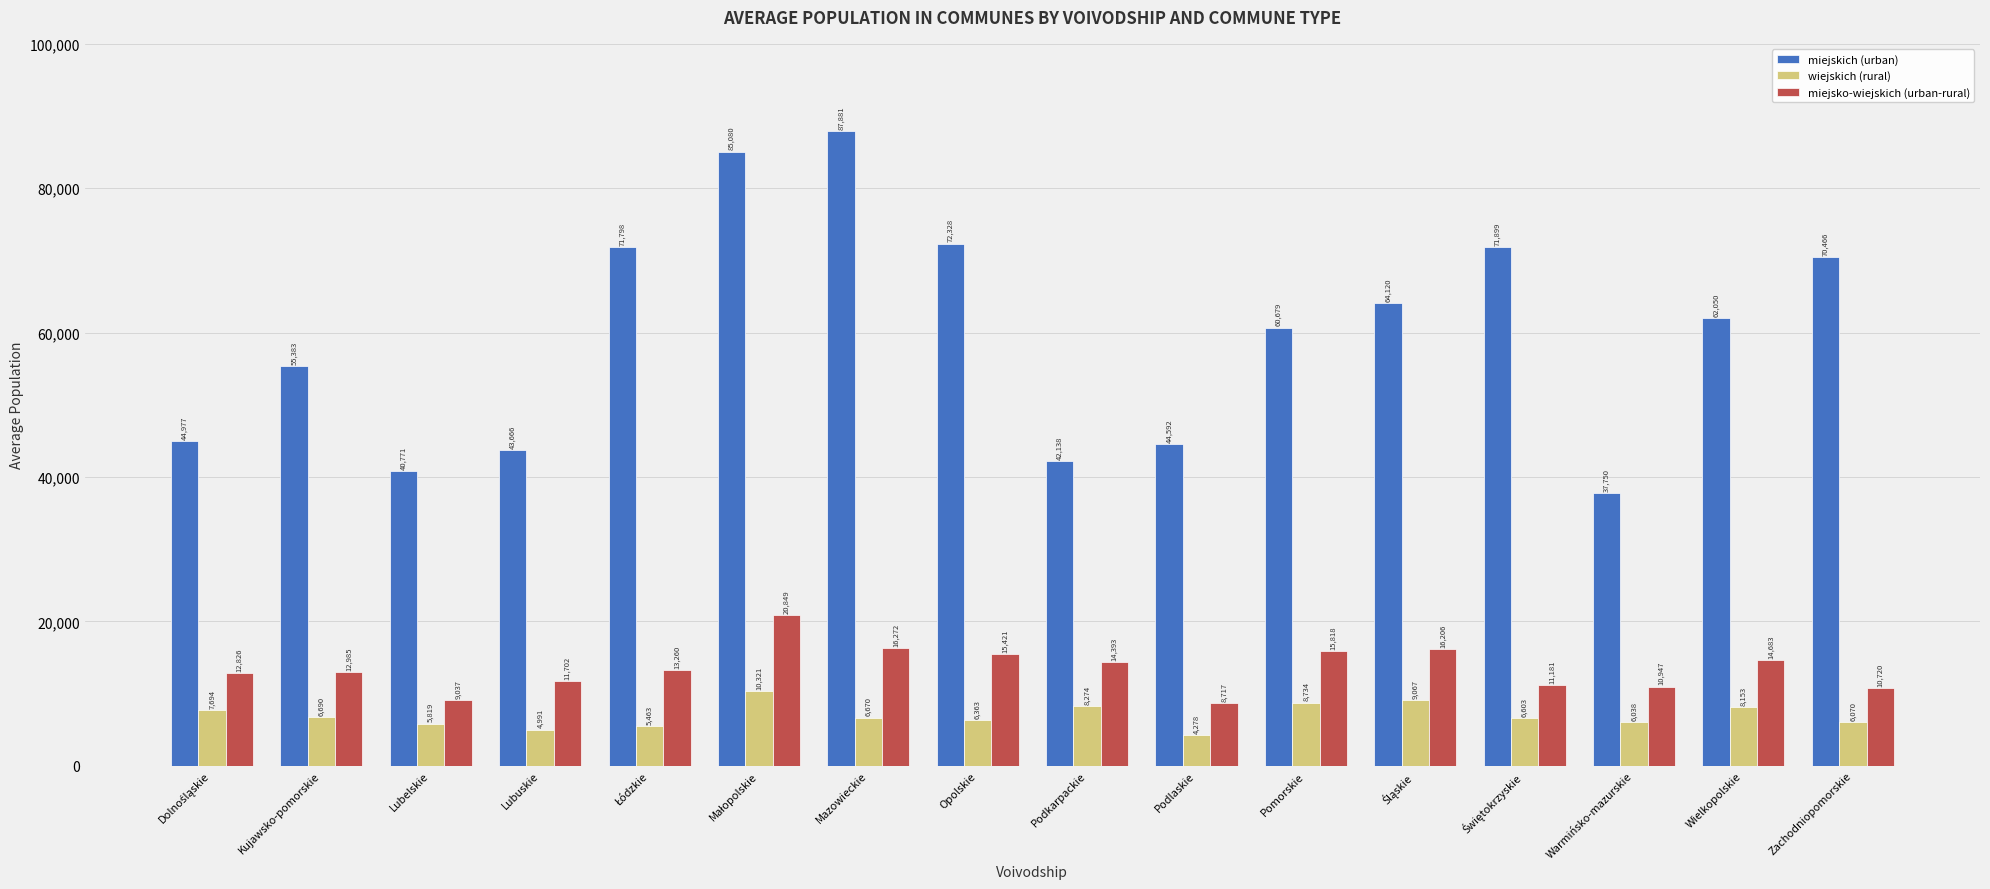

At which category does the chart reach its peak across all series?

Mazowieckie